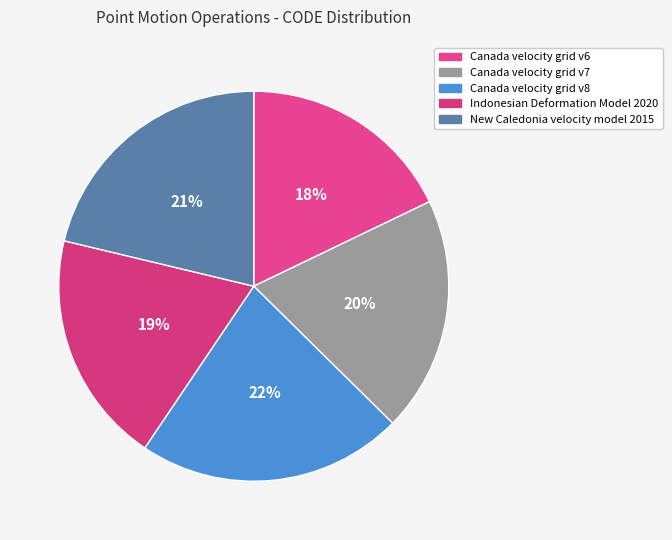

What is the smallest slice in the pie chart?

Canada velocity grid v6